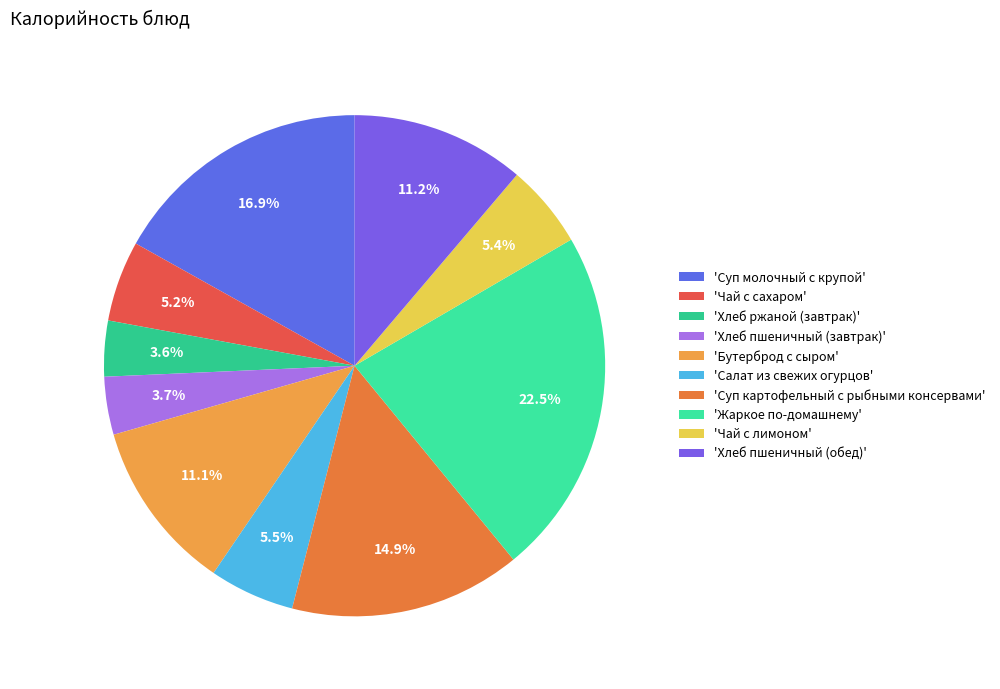

Rank the categories by value from lowest to highest.

Хлеб ржаной (завтрак), Хлеб пшеничный (завтрак), Чай с сахаром, Чай с лимоном, Салат из свежих огурцов, Бутерброд с сыром, Хлеб пшеничный (обед), Суп картофельный с рыбными консервами, Суп молочный с крупой, Жаркое по-домашнему